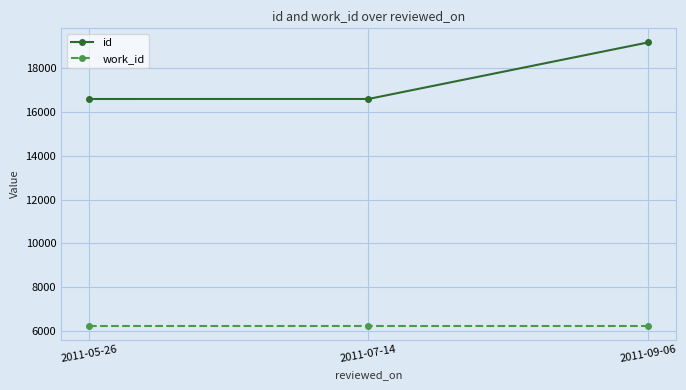

What is the lowest value of the id series?

16571